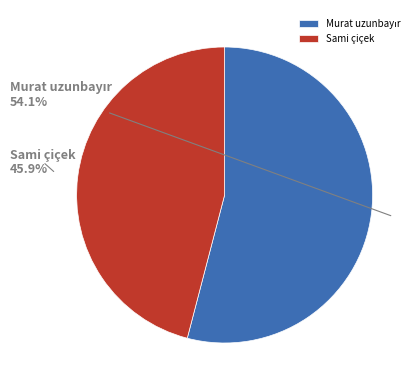

To the nearest percent, what is the difference between the largest and smallest slice percentages?

8%